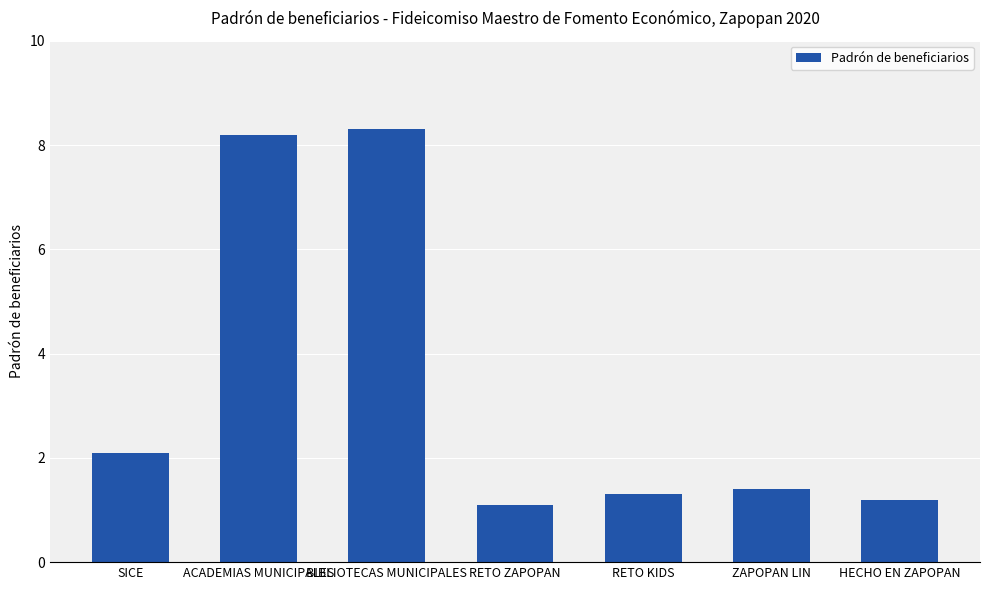

Which label corresponds to the largest value in the chart?

BIBLIOTECAS MUNICIPALES